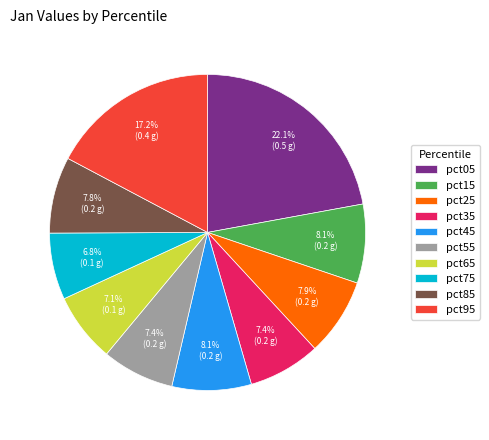

Is there a majority slice in this chart?

No